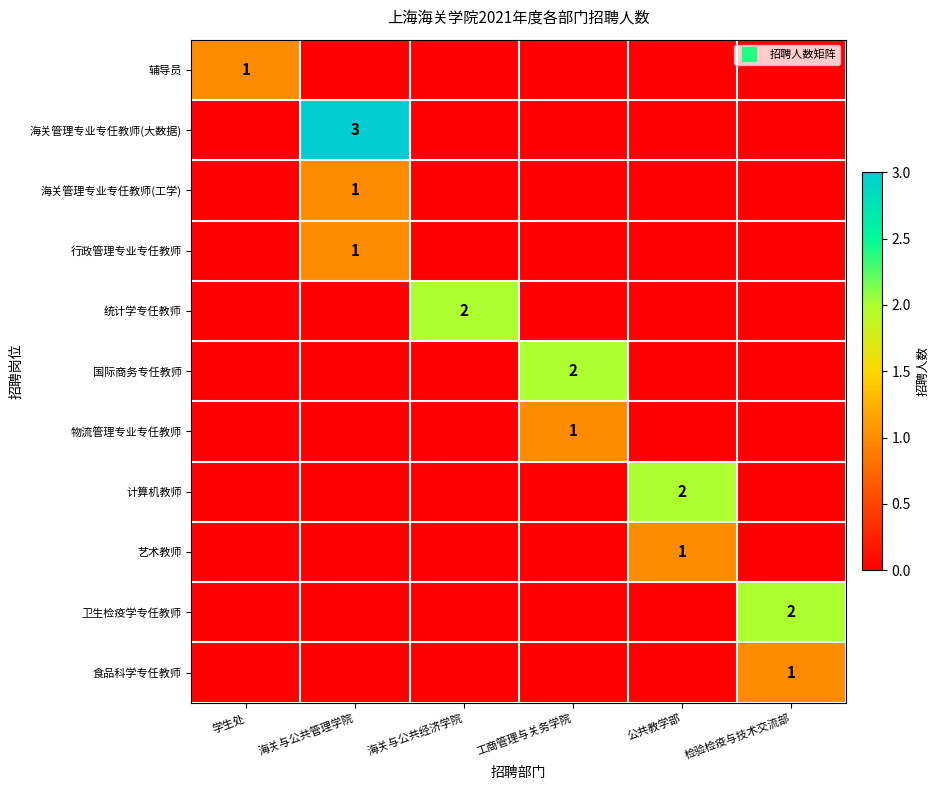

How many values in the 海关管理专业专任教师(工学) series exceed 0?

1